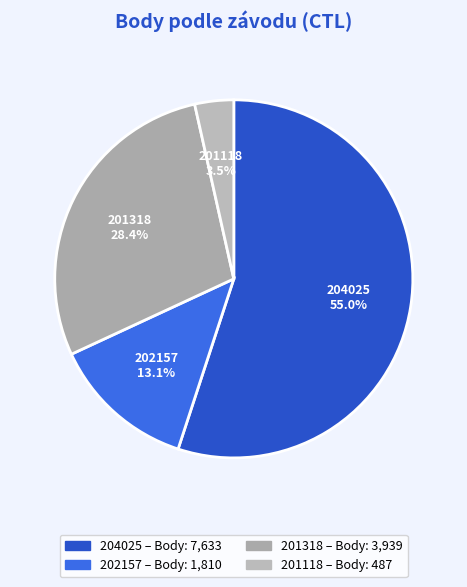

Rank the categories by value from lowest to highest.

201118, 202157, 201318, 204025